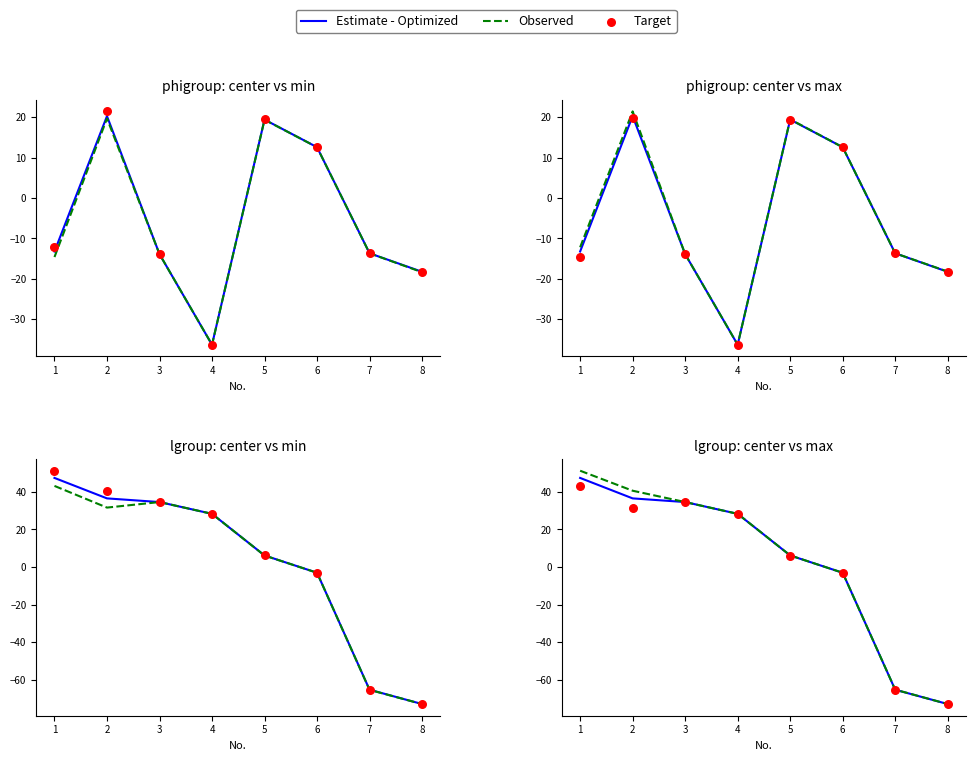

Which series has the largest total across all categories?

Observed